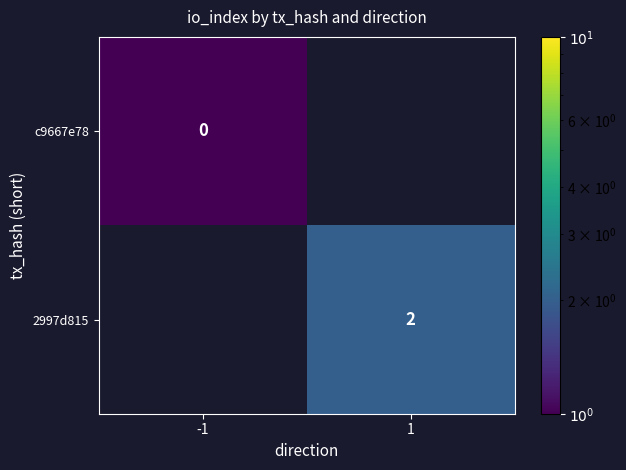

Is it true that 2997d815 equals 3.3 at 1?

False